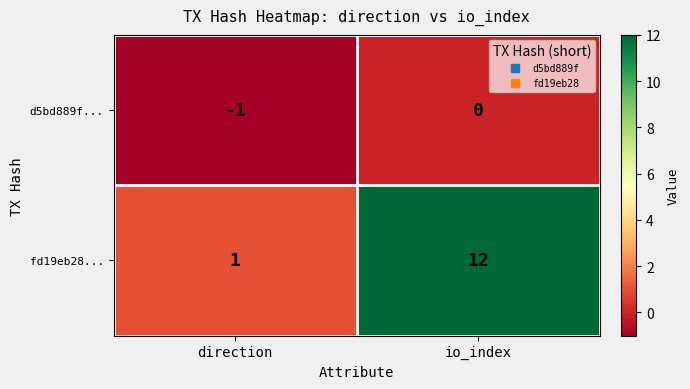

Between direction and io_index, which series saw the biggest shift?

fd19eb28...